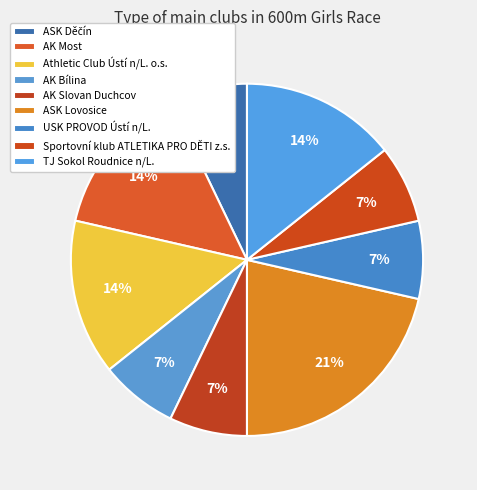

What is the total percentage of ASK Lovosice and TJ Sokol Roudnice n/L.?

35.7%